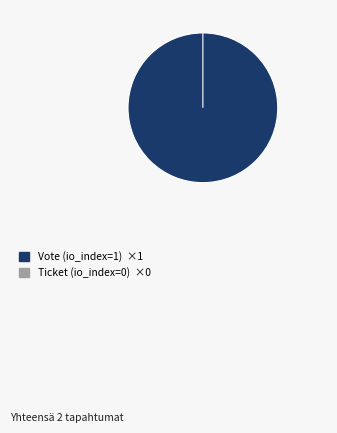

To the nearest percent, what is the difference between the Ticket (io_index=0) and Vote (io_index=1) slice percentages?

100%